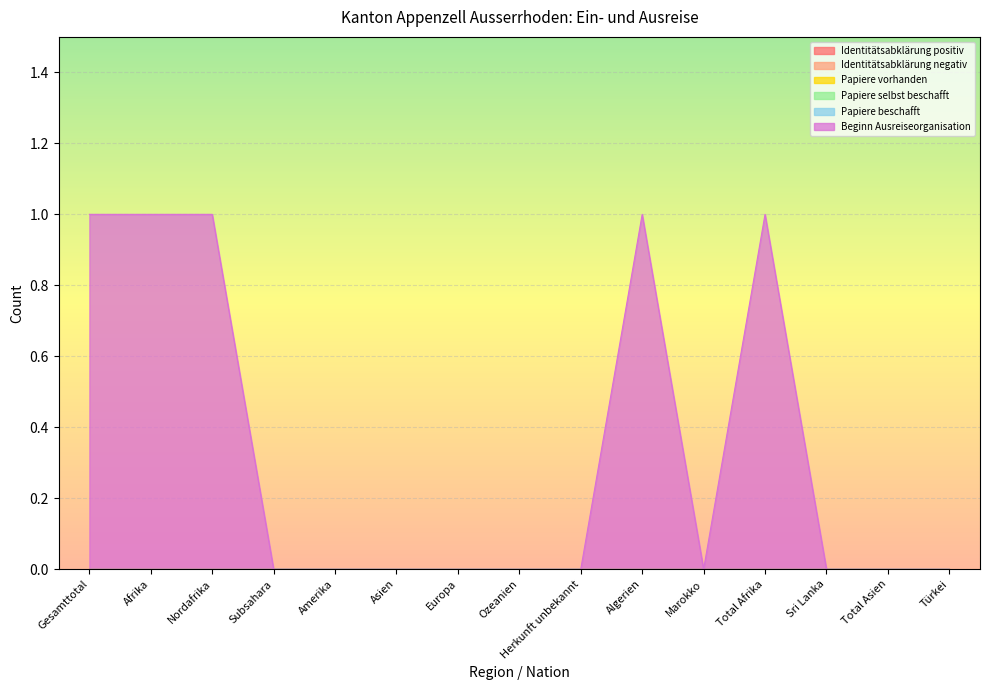

How many lines are shown in the chart?

6